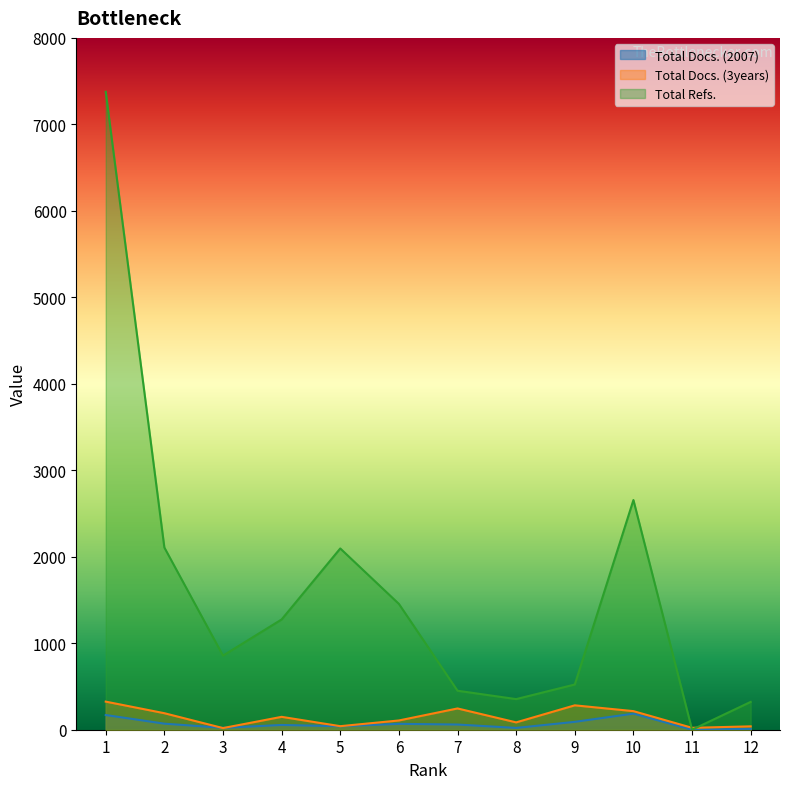

True or false: Total Docs. (3years) has a value of 149 at 4.

True